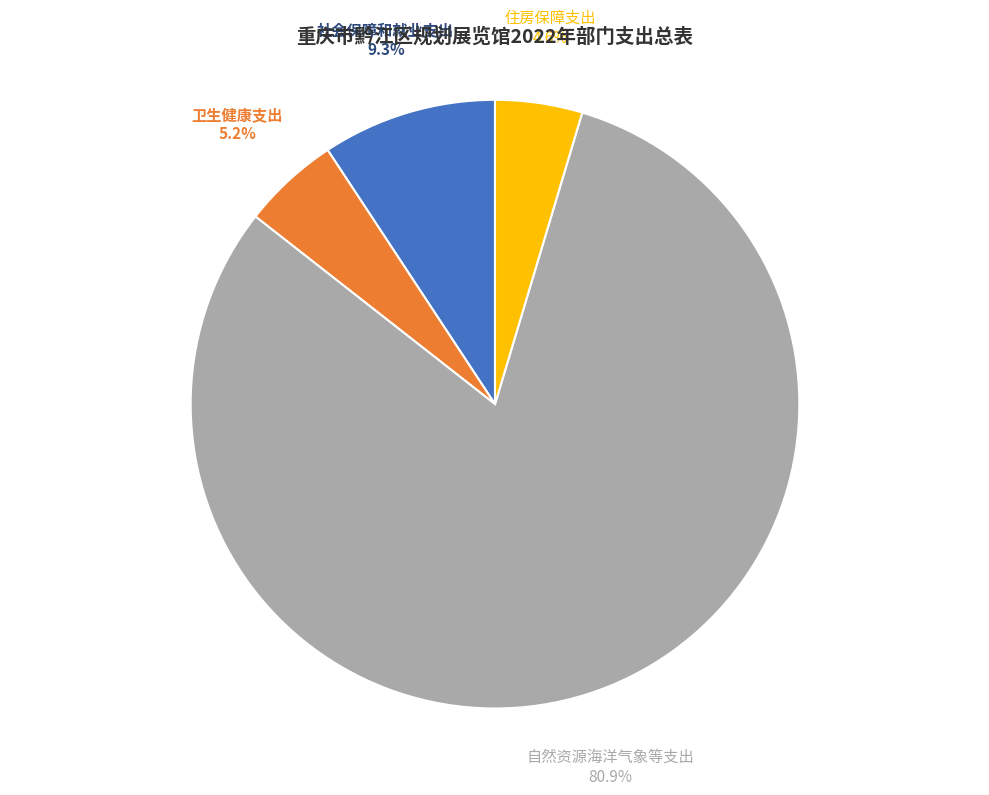

Is there a majority slice in this chart?

Yes